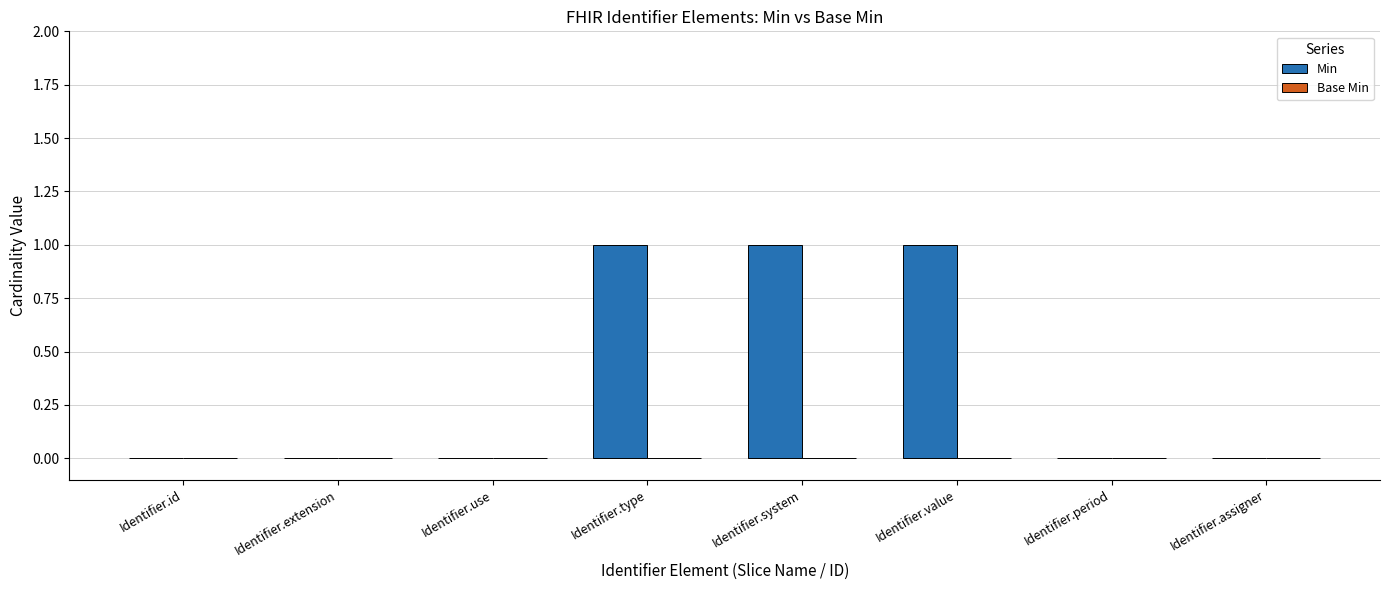

True or false: the data shows 0 at Identifier.use.

True